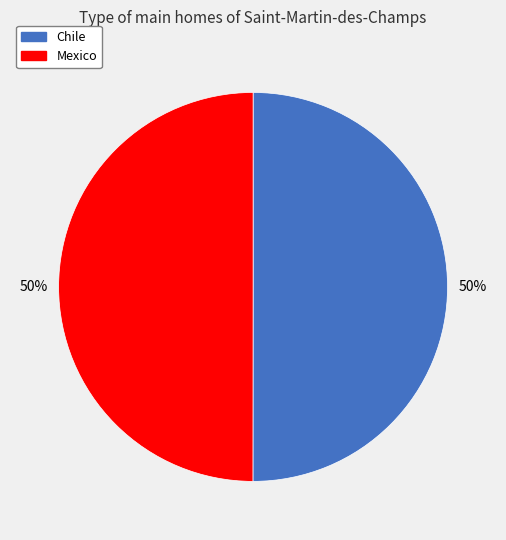

To the nearest percent, what portion does Mexico represent?

50%